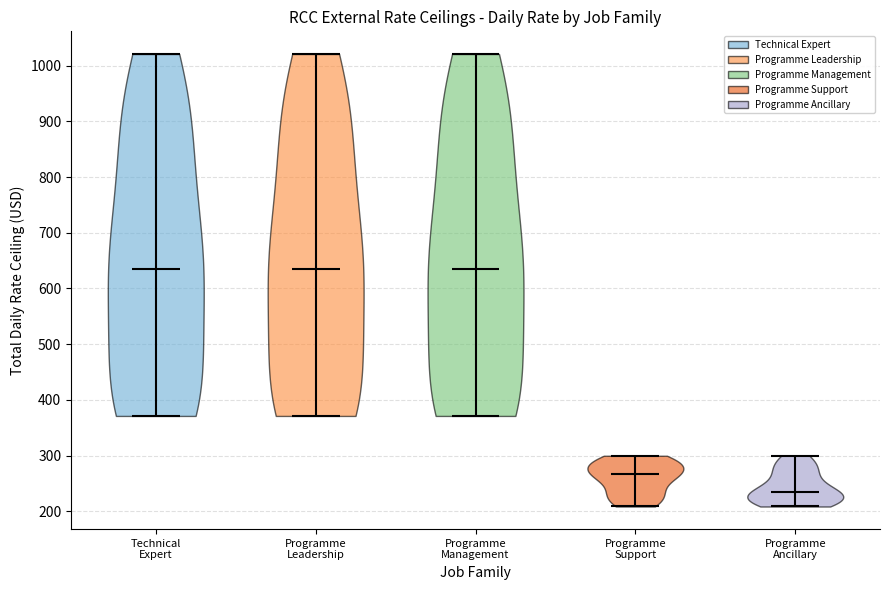

What is the lowest point the violin for Technical Expert reaches on the y-axis? The values are not printed on the chart, so give them approximately, as read against the axis.

370